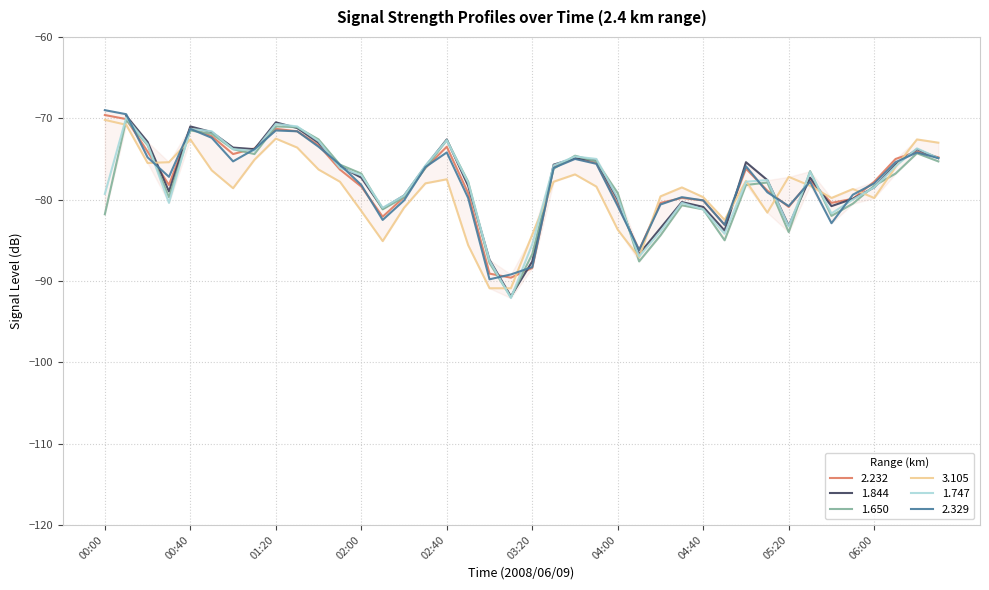

In 1.650, how many points are lower than both neighbors (excluding endpoints)?

8